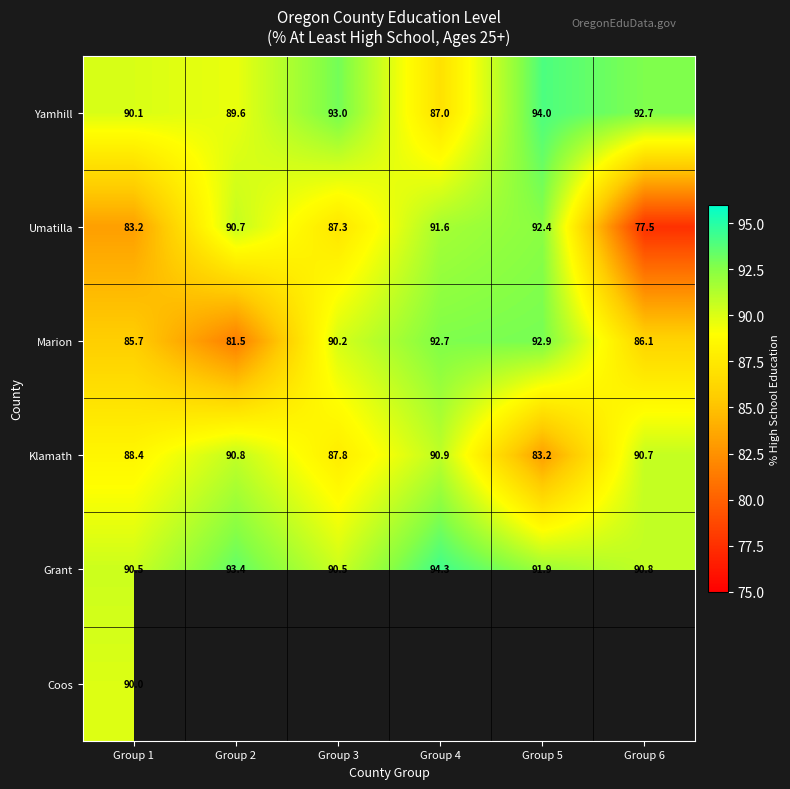

List the labels in order of Marion value, smallest first.

Group 2, Group 1, Group 6, Group 3, Group 4, Group 5